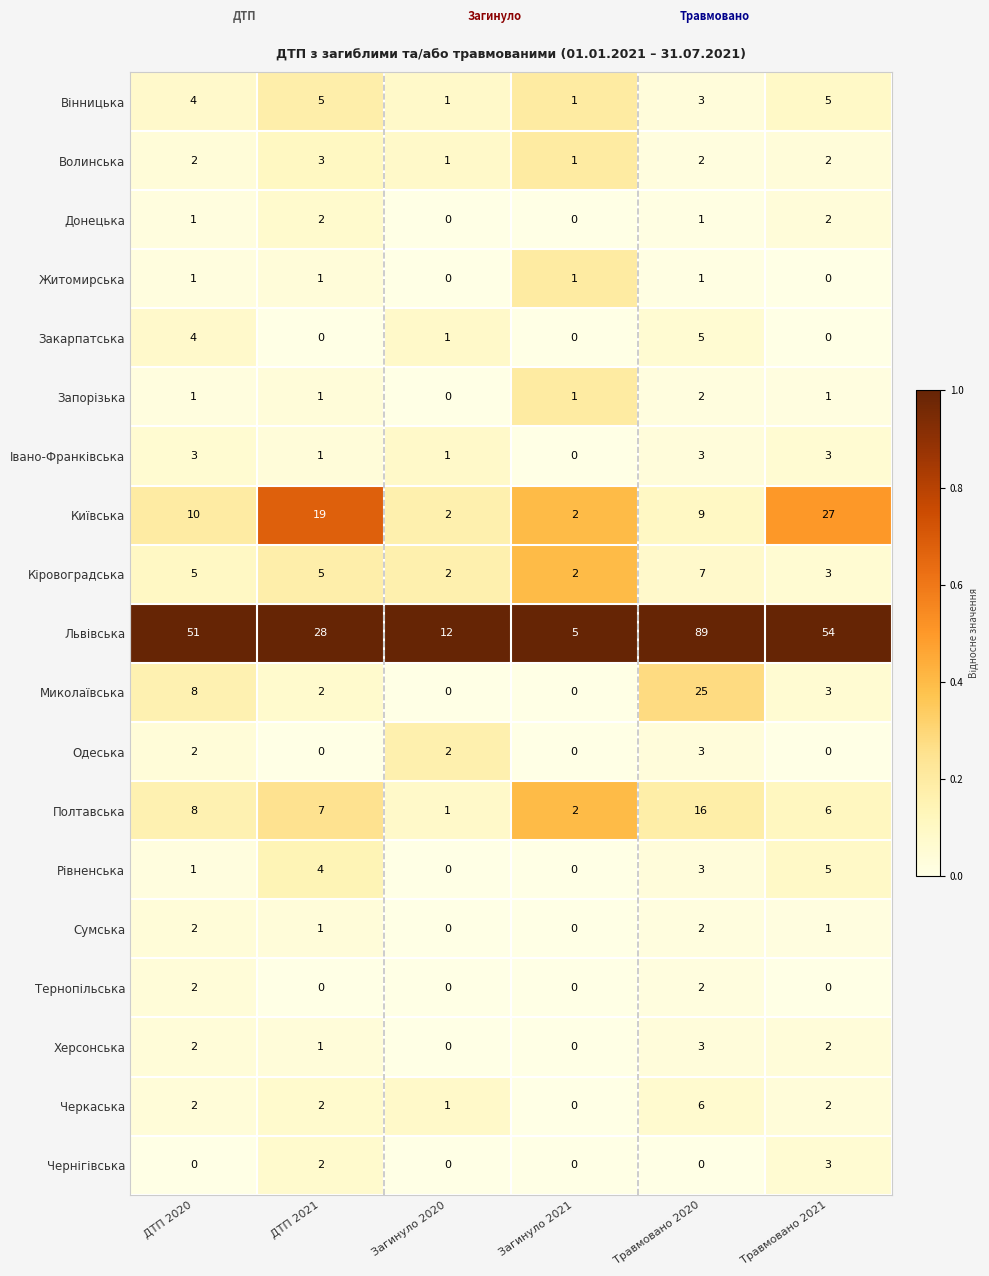

Which label corresponds to the largest value in the chart?

Травмовано 2020